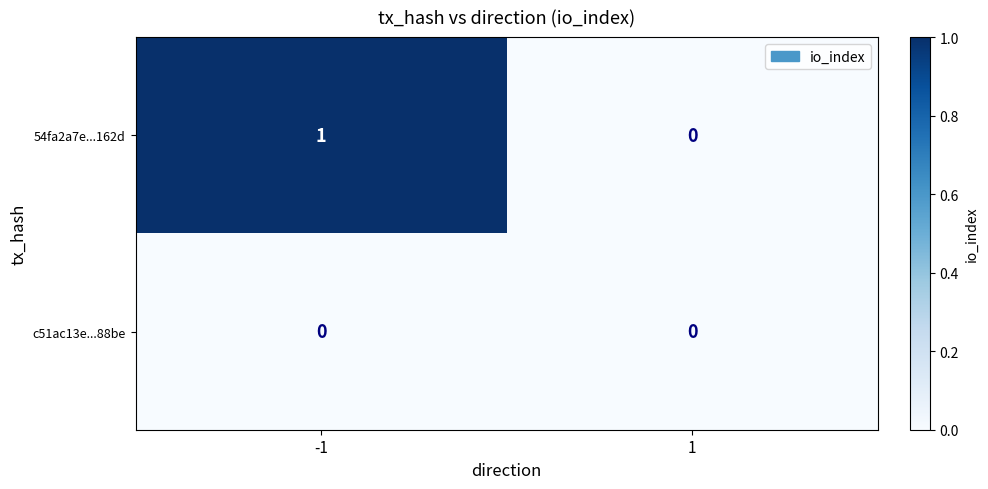

List the series in order of their overall mean, highest first.

54fa2a7e...162d, c51ac13e...88be